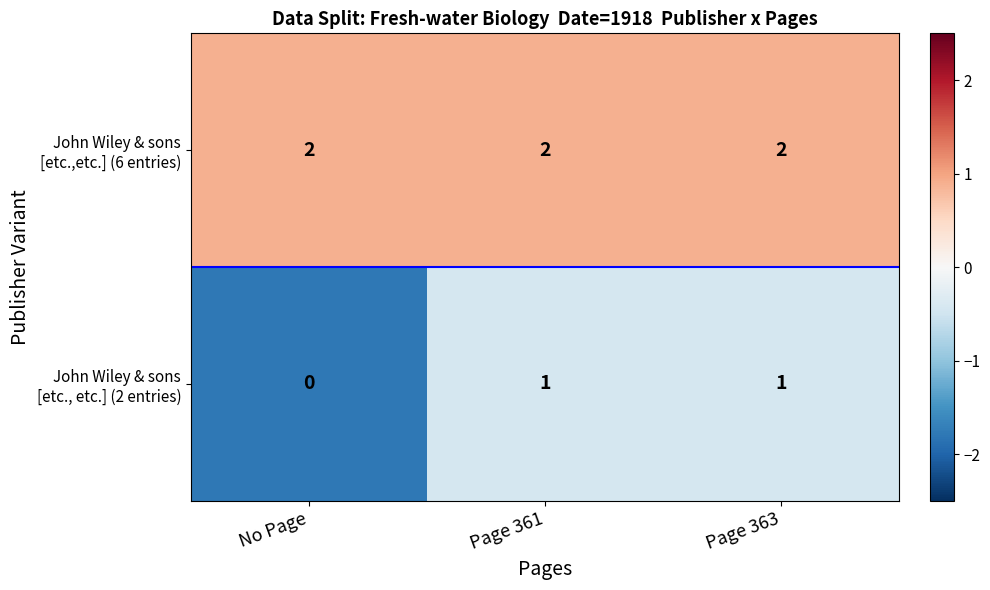

Which label corresponds to the smallest value in the chart?

No Page